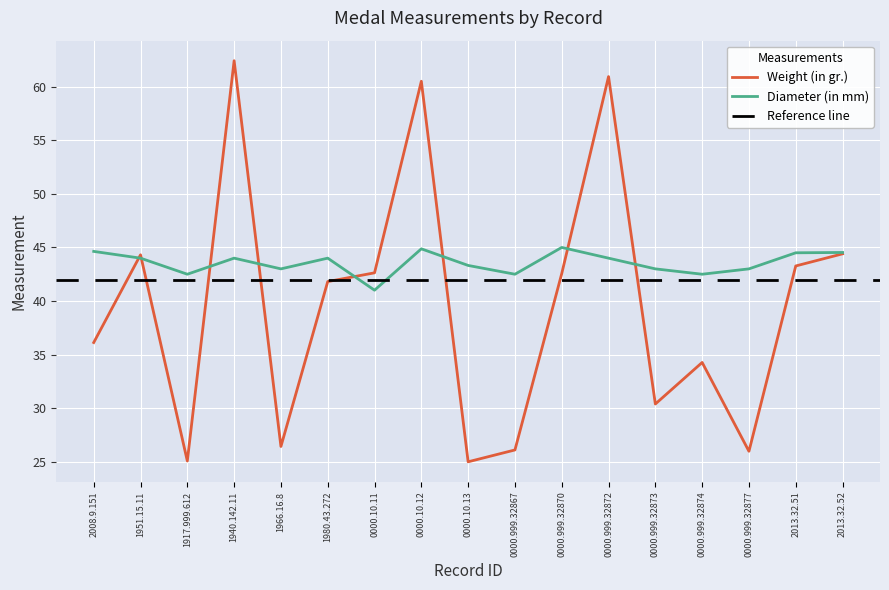

Rank the series by their average value, from highest to lowest.

Diameter (in mm), Weight (in gr.)